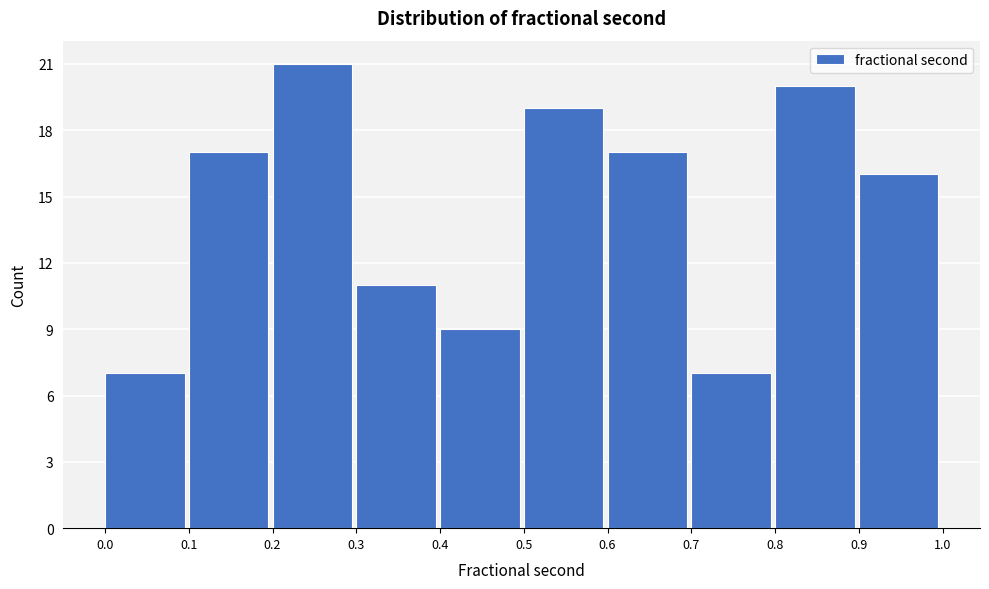

Over which range of the x-axis is the bar tallest?

0.2 to 0.3